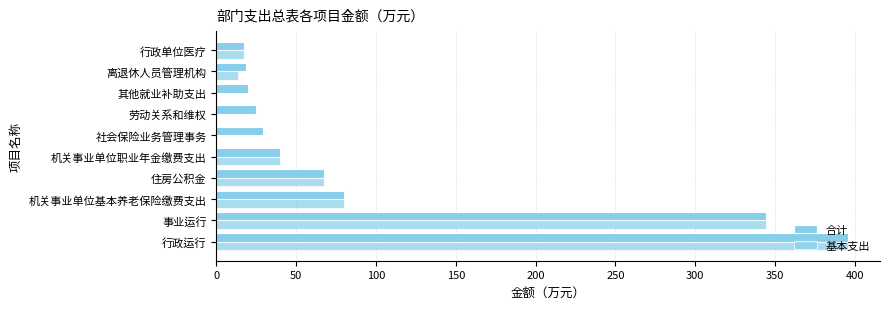

How many values in the 合计 series exceed 40?

5